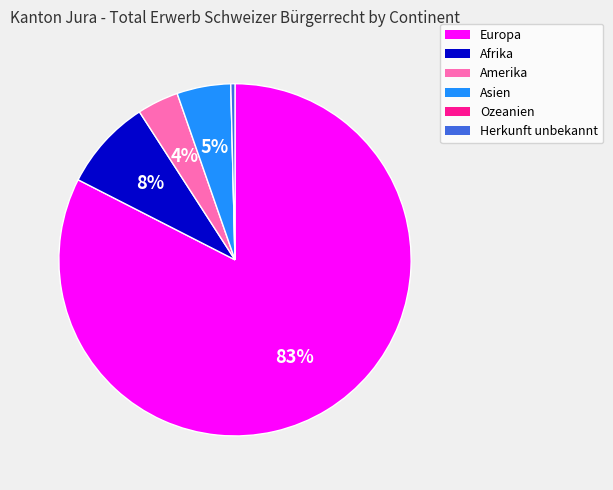

What is the largest slice in the pie chart?

Europa